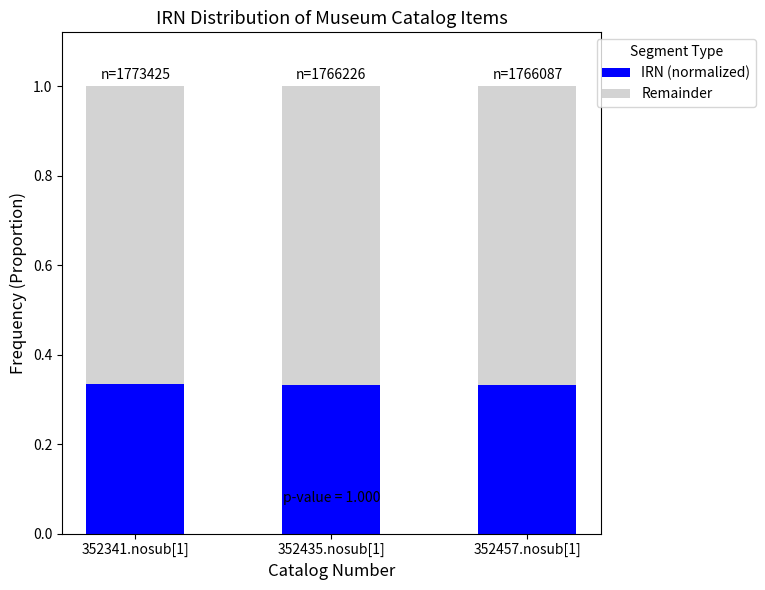

What is the total value across all series at 352435.nosub[1]?

1.0